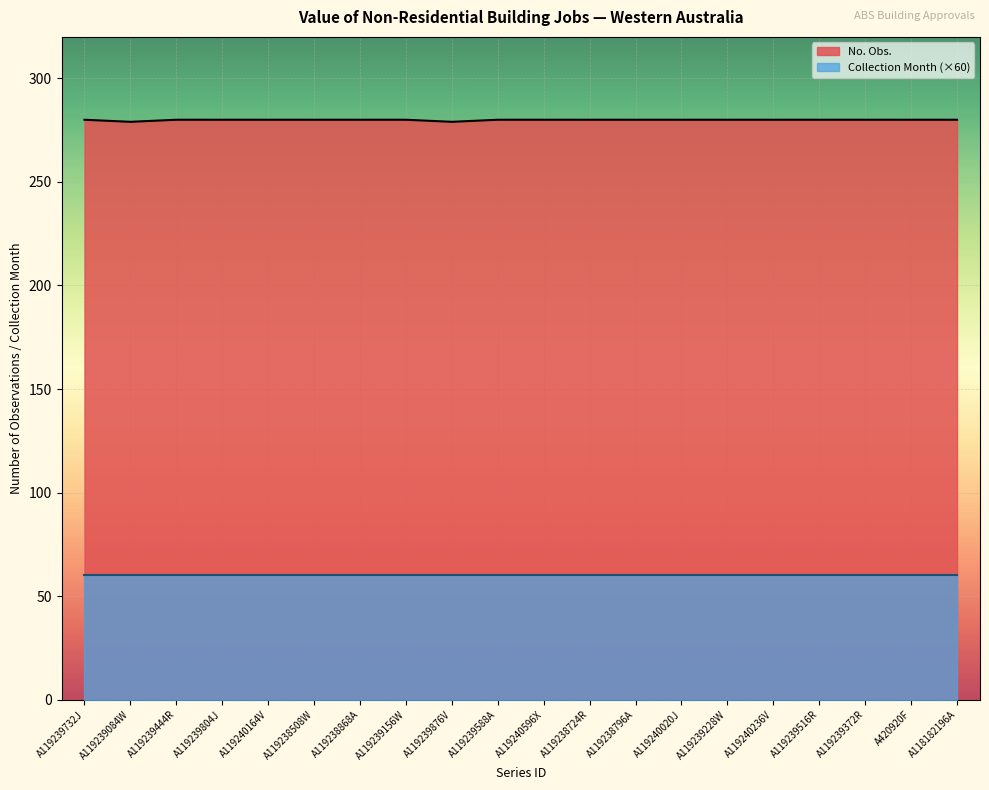

What position from the left is A119239228W?

15